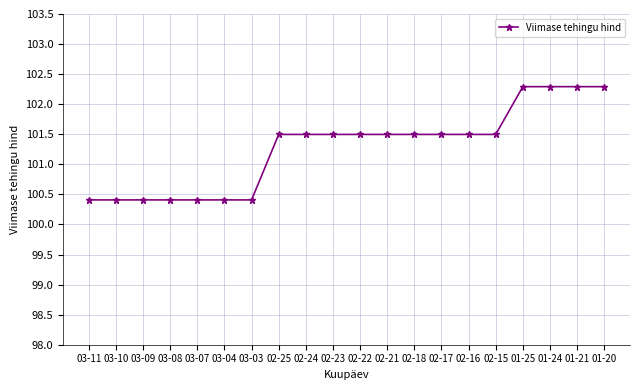

How many values are between 100 and 101?

7